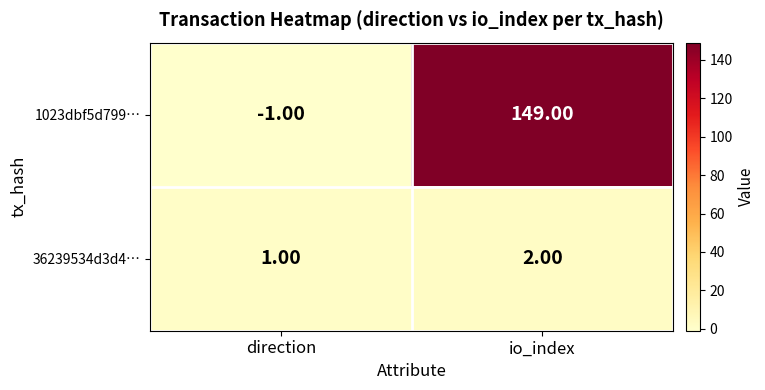

At which category is the sum across all series the highest?

io_index